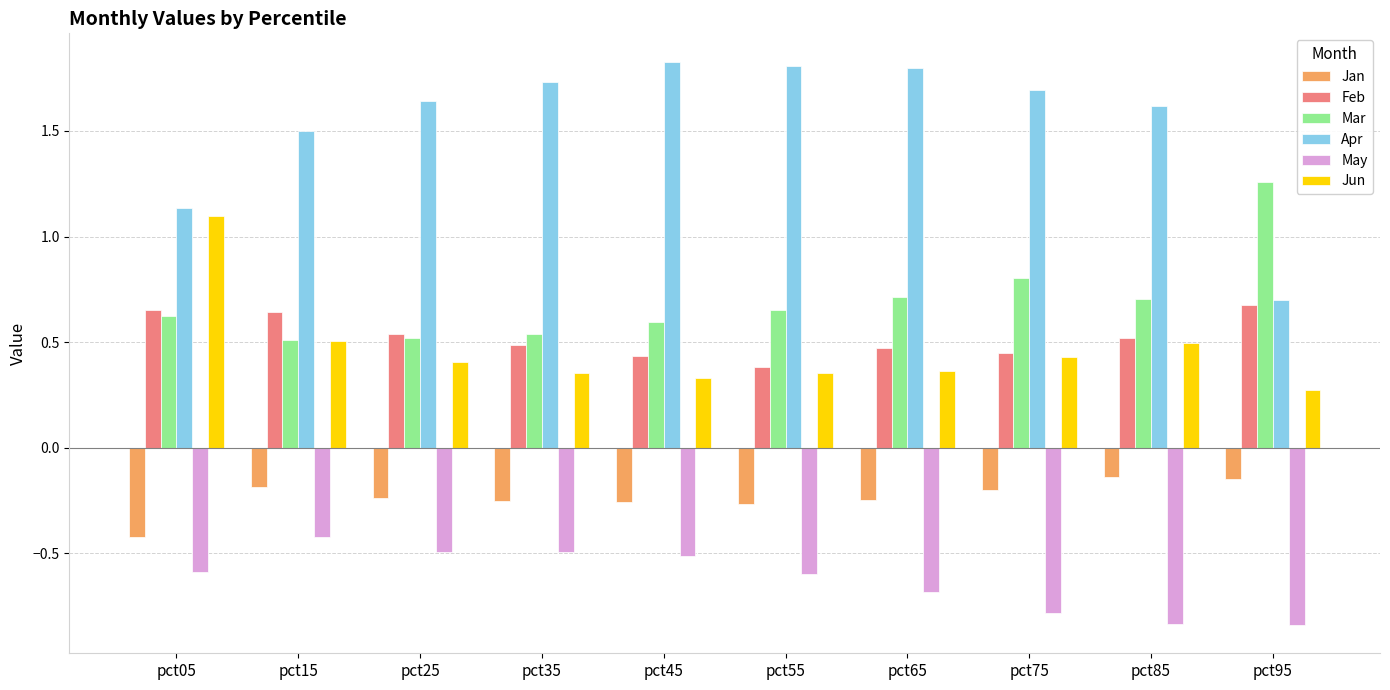

Between pct85 and pct95, which series saw the biggest shift?

Apr